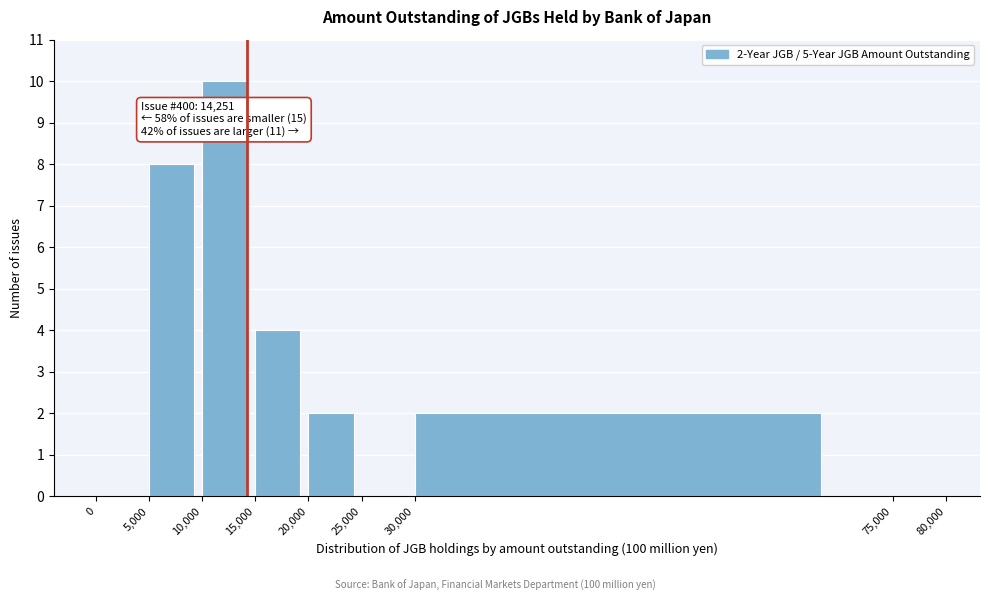

Which range on the x-axis has the tallest bar?

10,000 to 15,000